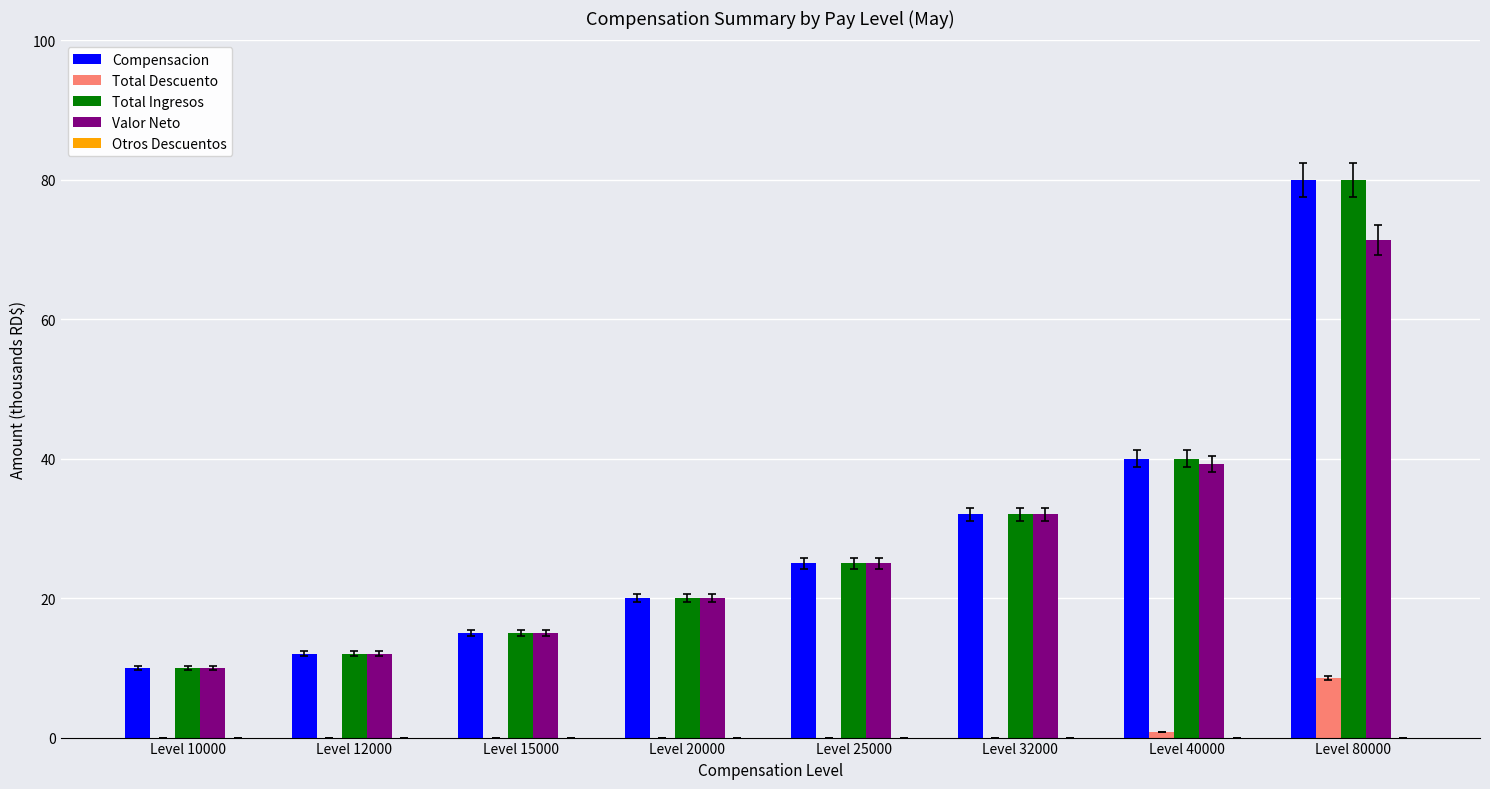

What is the total value across all series at Level 25000?

75.0